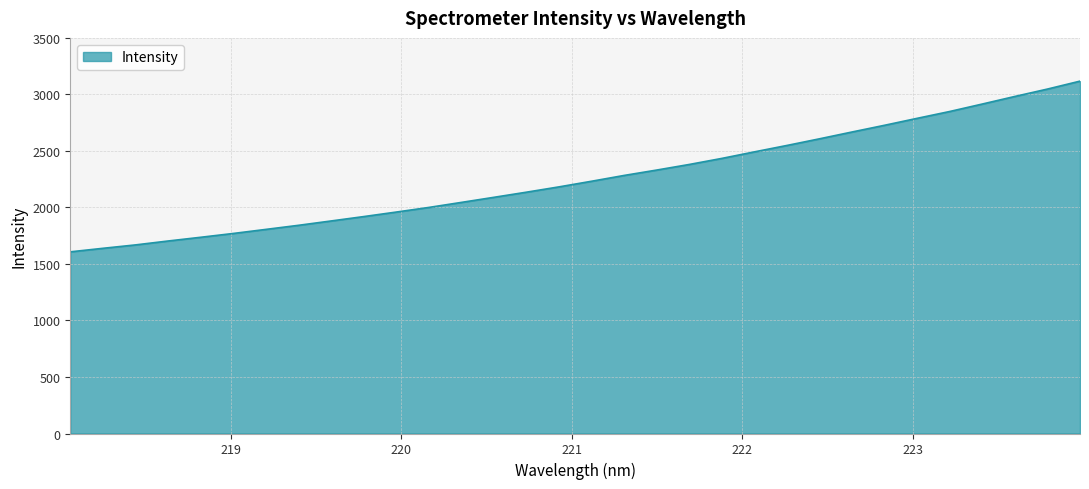

What is the difference between the maximum and minimum values?

1510.2